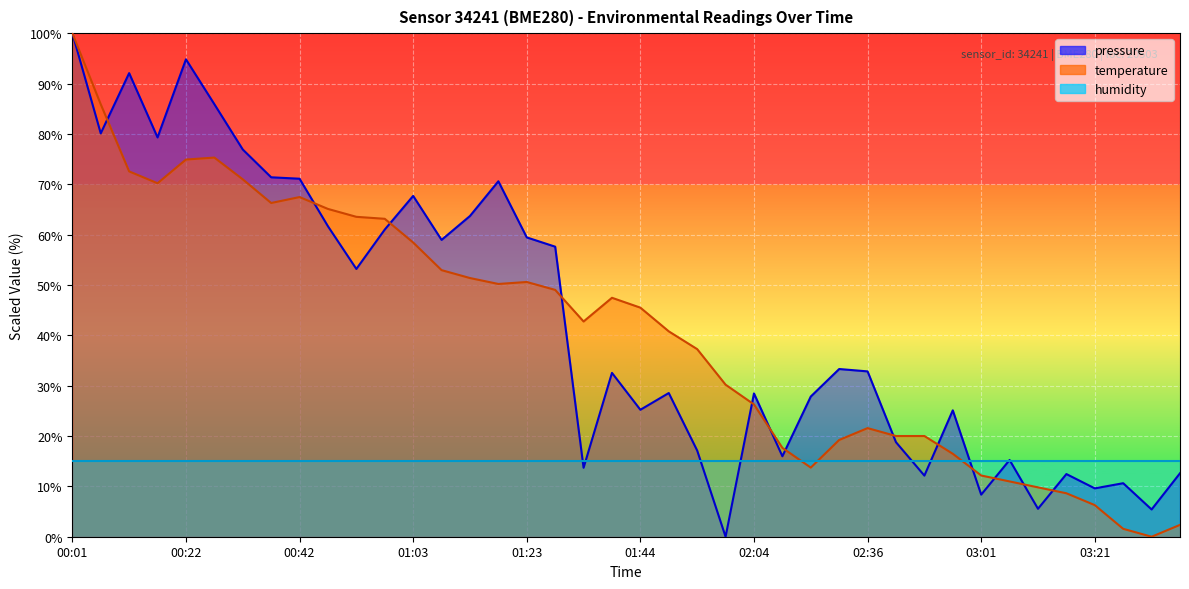

Rank the categories by pressure value from highest to lowest.

00:01, 00:22, 00:11, 00:27, 00:06, 00:16, 00:32, 00:37, 00:42, 01:18, 01:03, 01:13, 00:47, 00:58, 01:23, 01:08, 01:28, 00:53, 02:30, 02:36, 01:39, 01:49, 02:04, 02:15, 01:44, 02:56, 02:46, 01:54, 02:10, 03:06, 01:33, 03:37, 03:16, 02:51, 03:26, 03:21, 03:01, 03:11, 03:31, 01:59